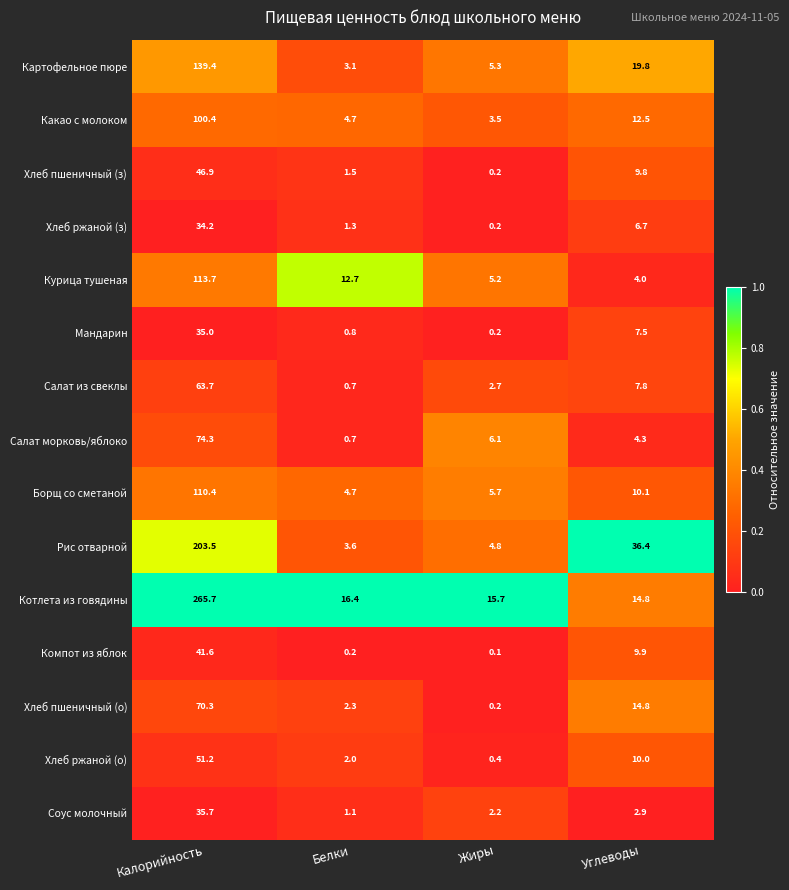

What is the total value across all series at Белки?

55.8